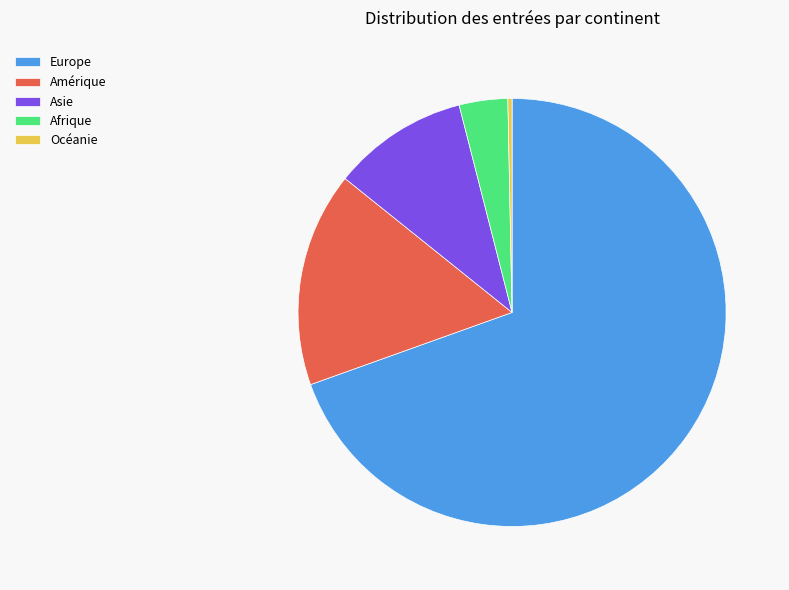

Which has a higher value, Asie or Océanie?

Asie